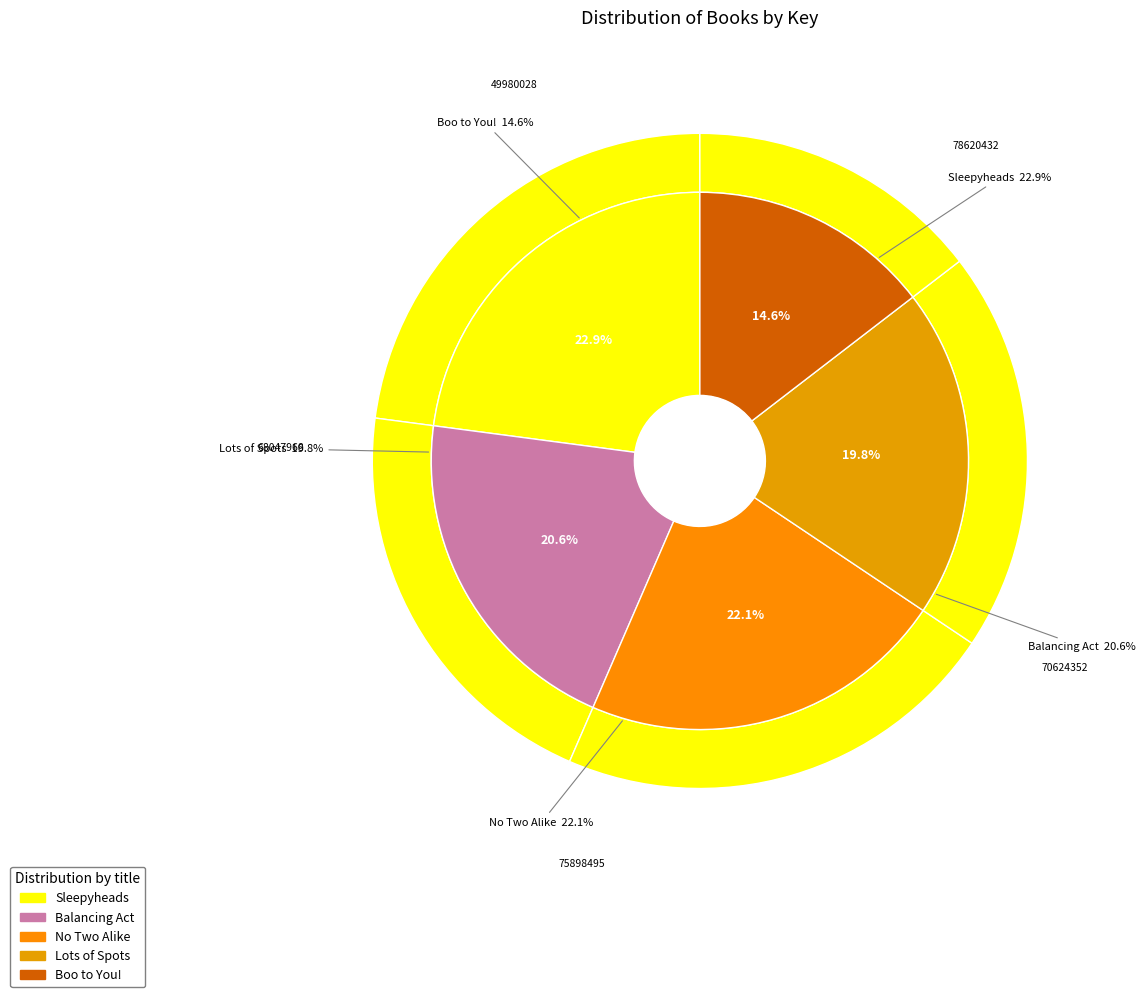

To the nearest percent, what is the difference between the Balancing Act and Lots of Spots slice percentages?

1%